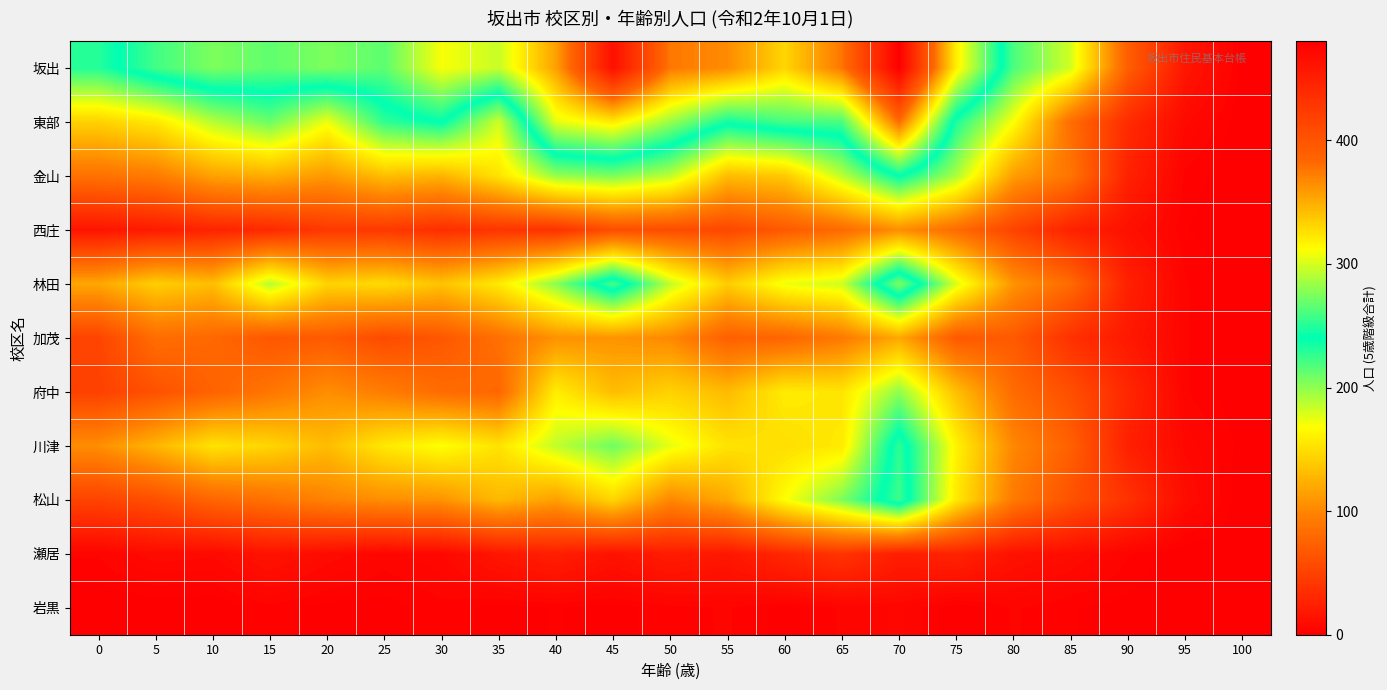

What is the greatest value displayed?

480